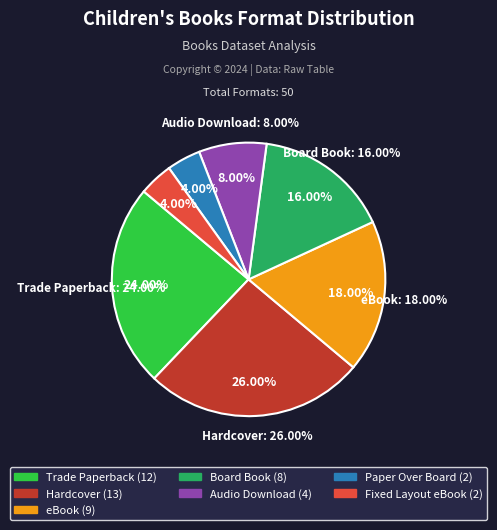

To the nearest percent, what is the difference between the Trade Paperback and Board Book slice percentages?

8%